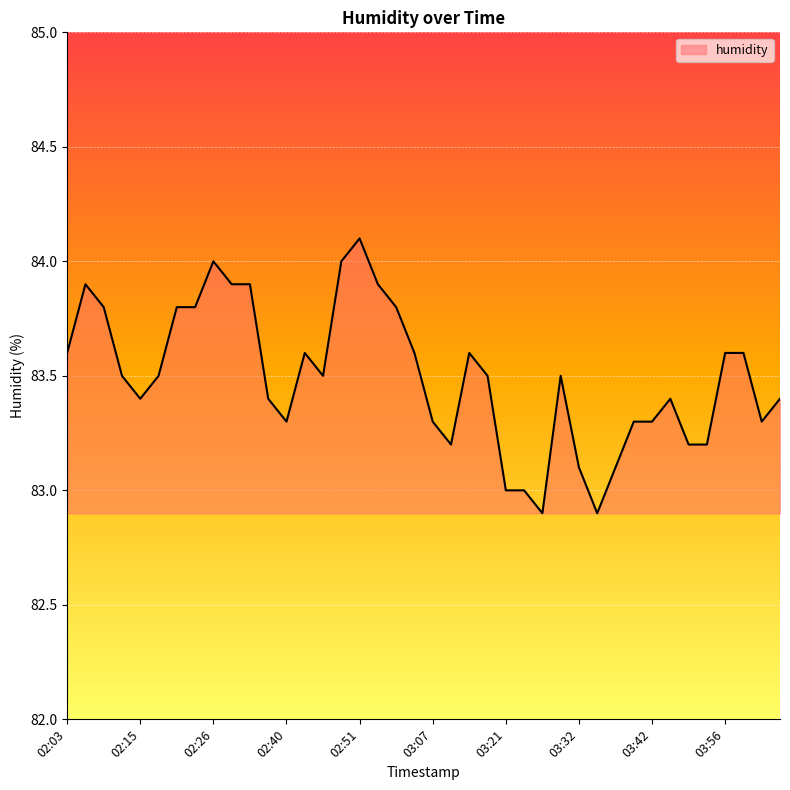

What is the maximum value shown in the chart?

84.1